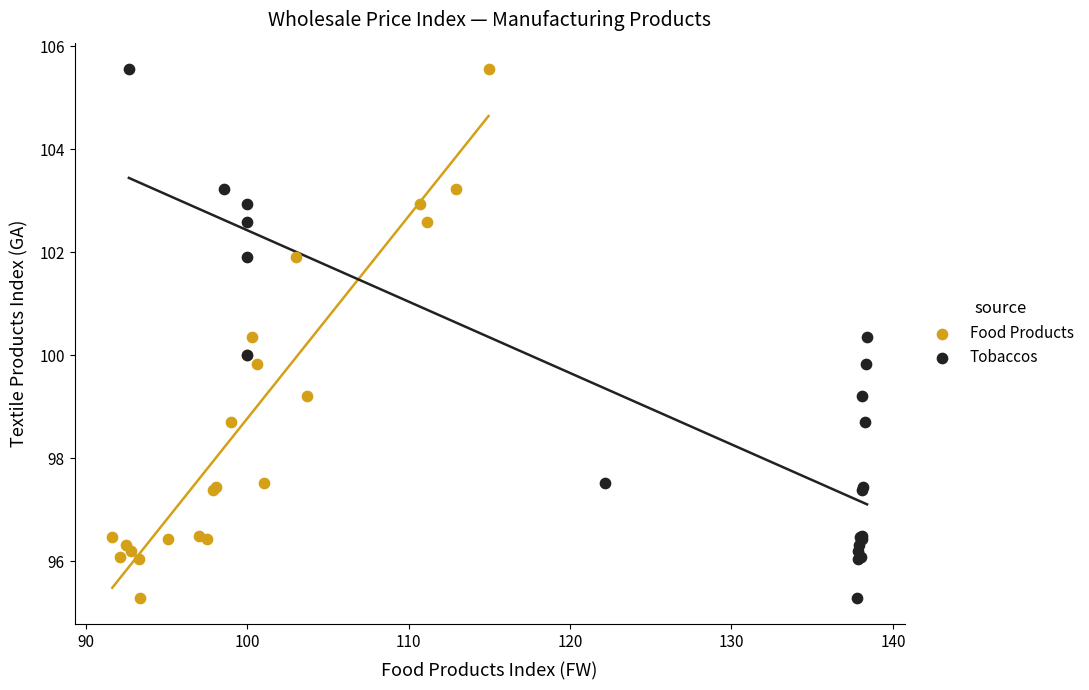

What are all the series names shown in the legend?

Food Products, Tobaccos